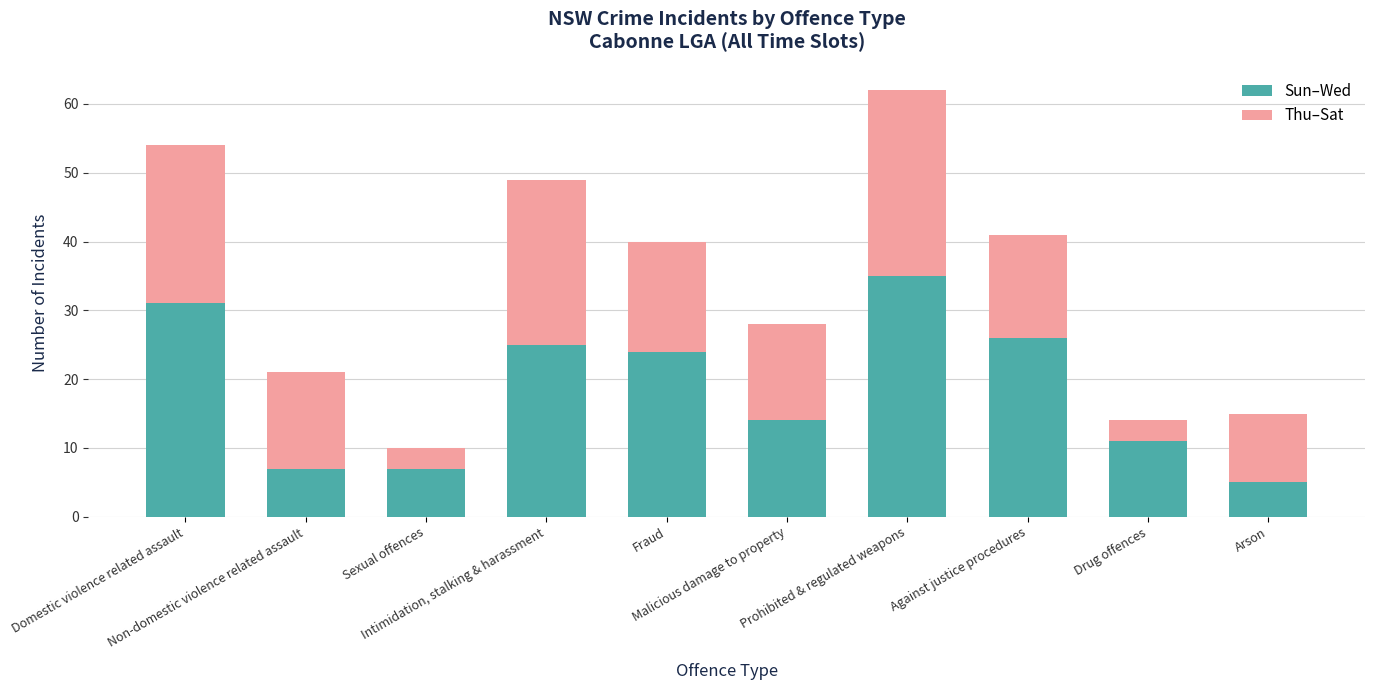

What is the difference between the maximum and second lowest values in the Sun–Wed series?

28